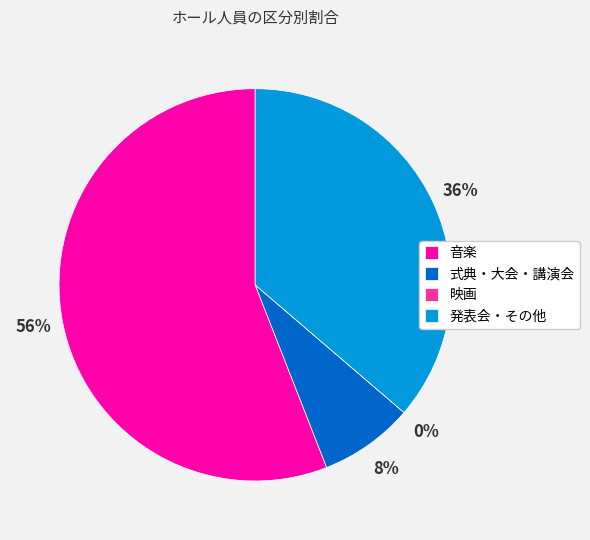

Which category has the biggest portion of the pie?

音楽